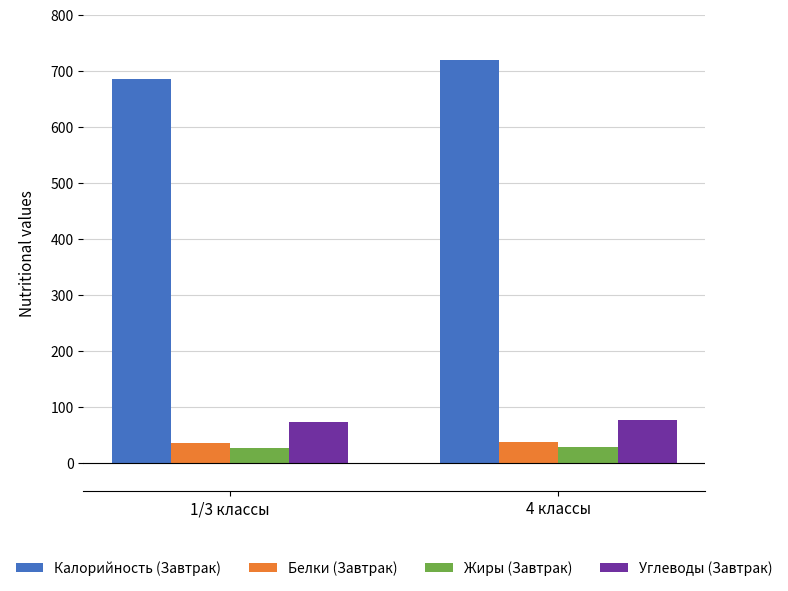

The value of Жиры (Завтрак) at 4 классы is 28.8. True or false?

True